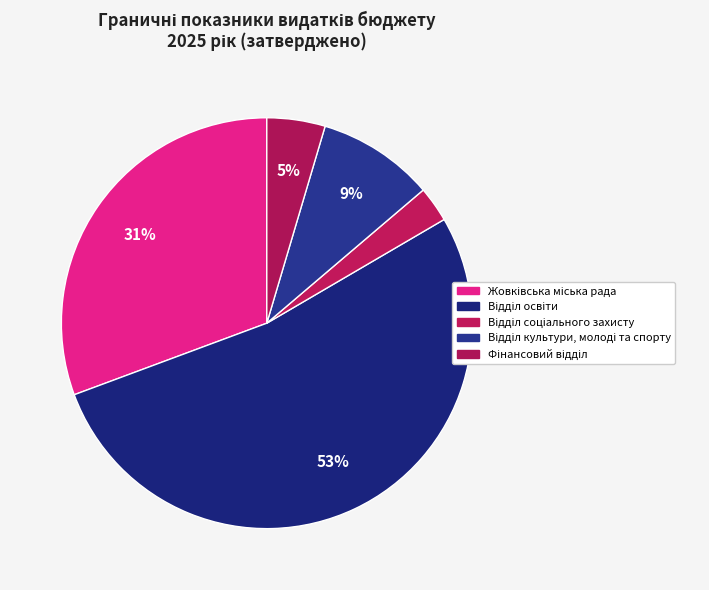

How many segments does this pie chart have?

5